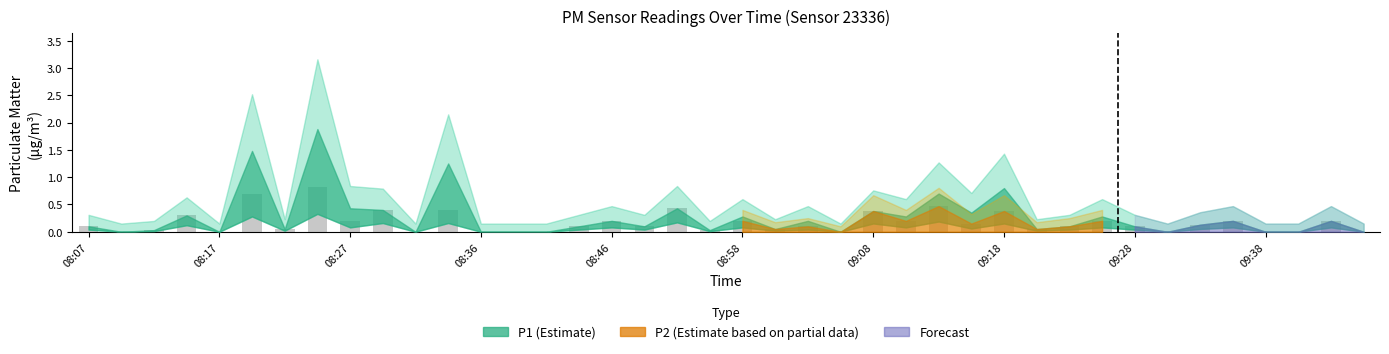

What is the maximum value shown in the chart?

0.8